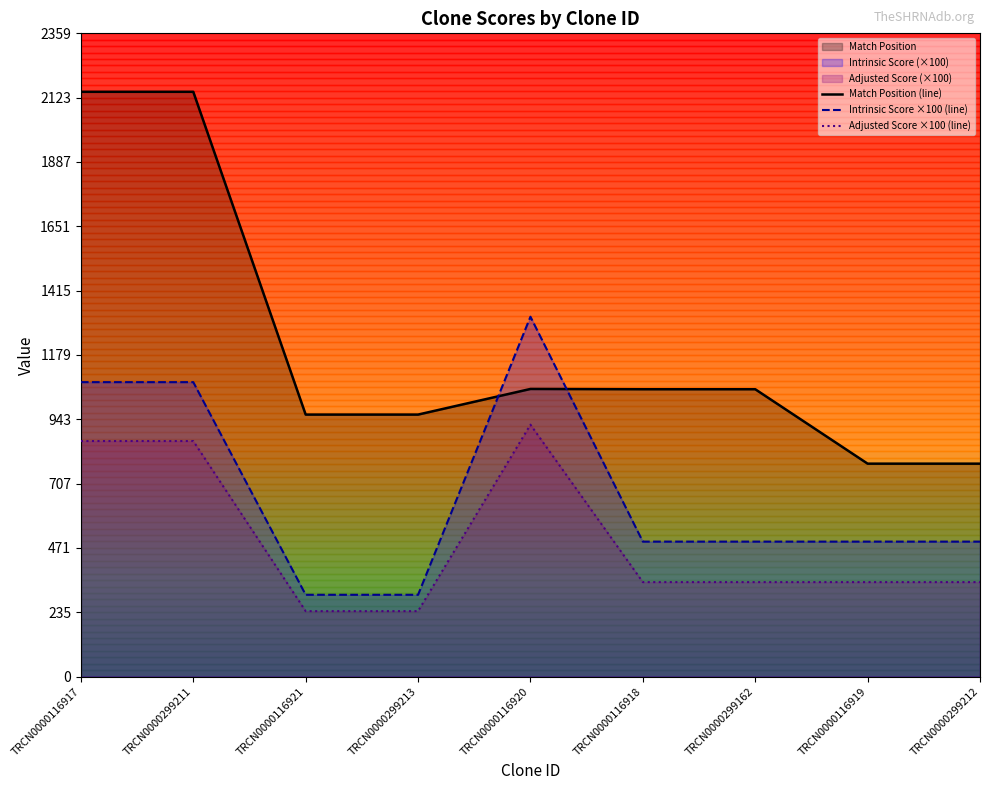

List the series in order of their peak value, highest first.

Match Position (line), Intrinsic Score ×100 (line), Adjusted Score ×100 (line)